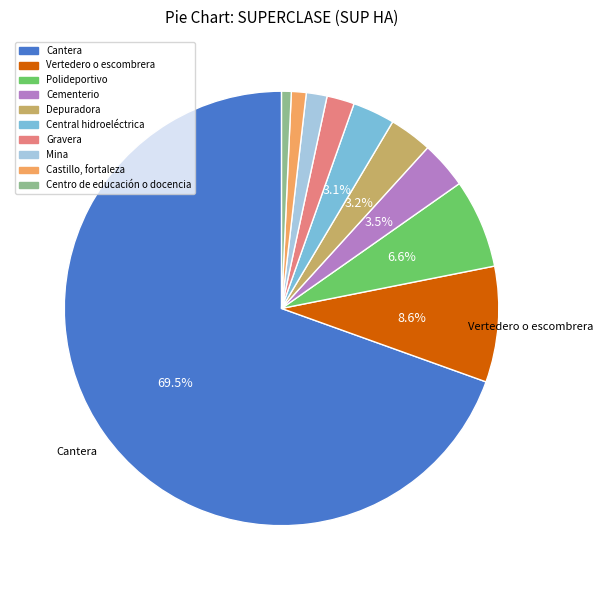

Which slice is the largest?

Cantera